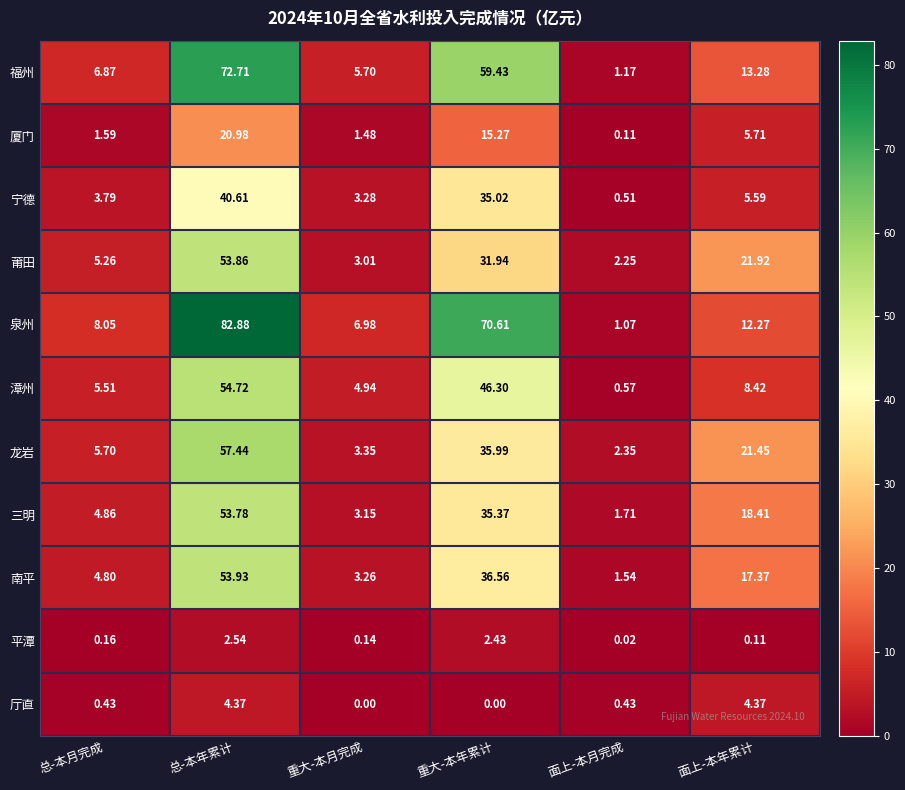

Is the value of 宁德 at 重大-本年累计 greater than the value of 泉州 at 重大-本月完成?

Yes